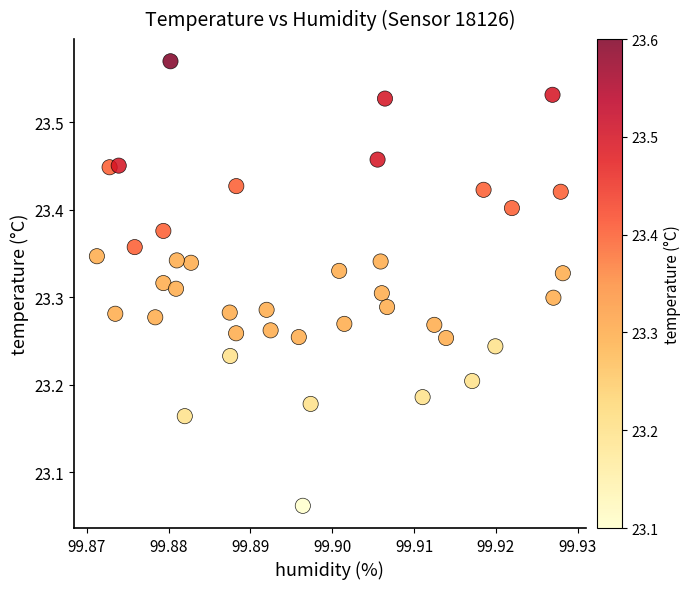

What is the range of Y values (max minus min)?

0.5